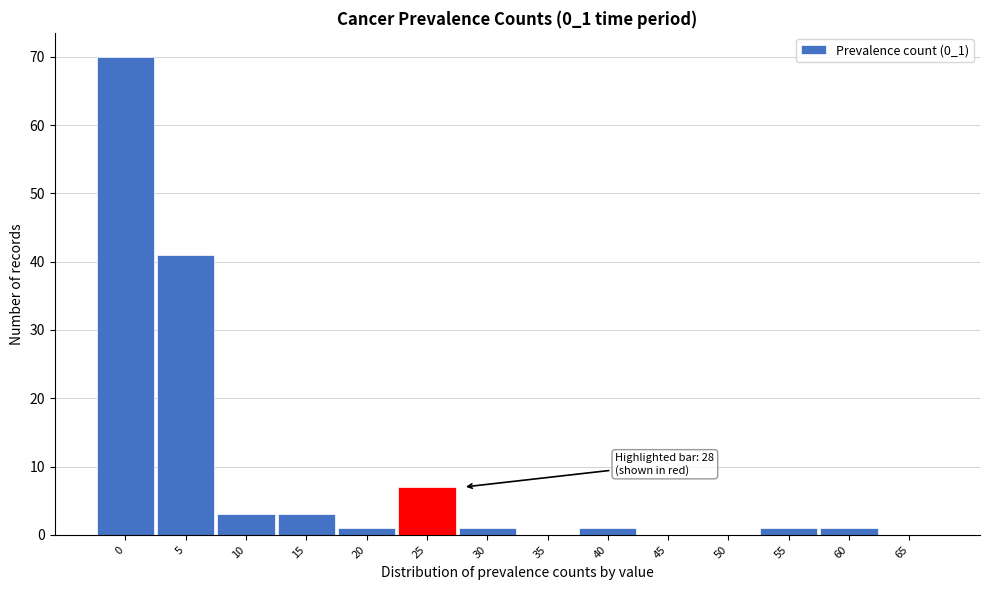

Reading left to right, extract all data points from this chart.

0=70	5=41	10=3	15=3	20=1	25=7	30=1	35=0	40=1	45=0	50=0	55=1	60=1	65=0